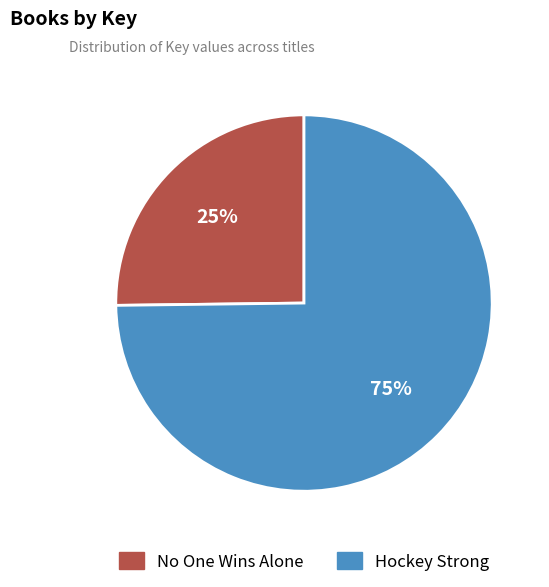

Do No One Wins Alone and Hockey Strong together represent more than half of the pie?

Yes